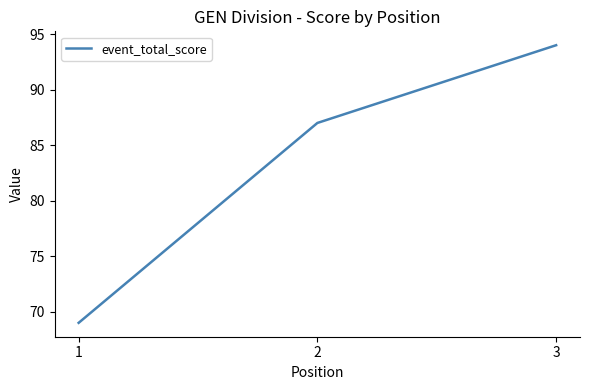

Approximately how many times larger is the value at 1 compared to 2?

0.8